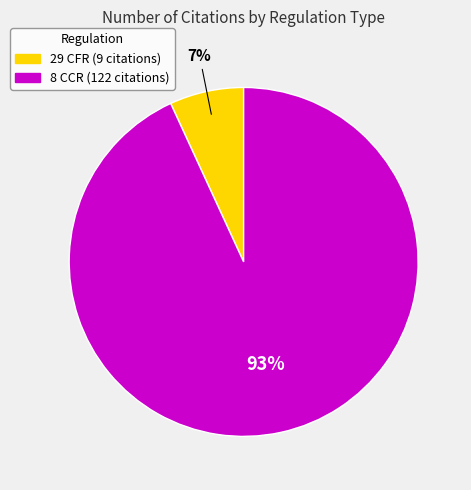

To the nearest percent, what is the difference between the largest and smallest slice percentages?

86%